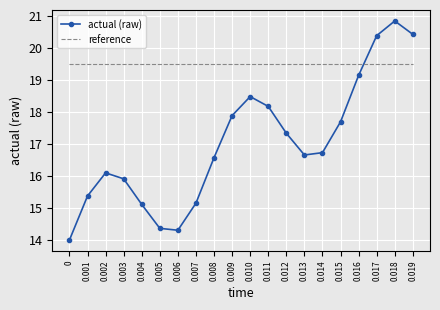

What is the average value of the reference series?

19.5